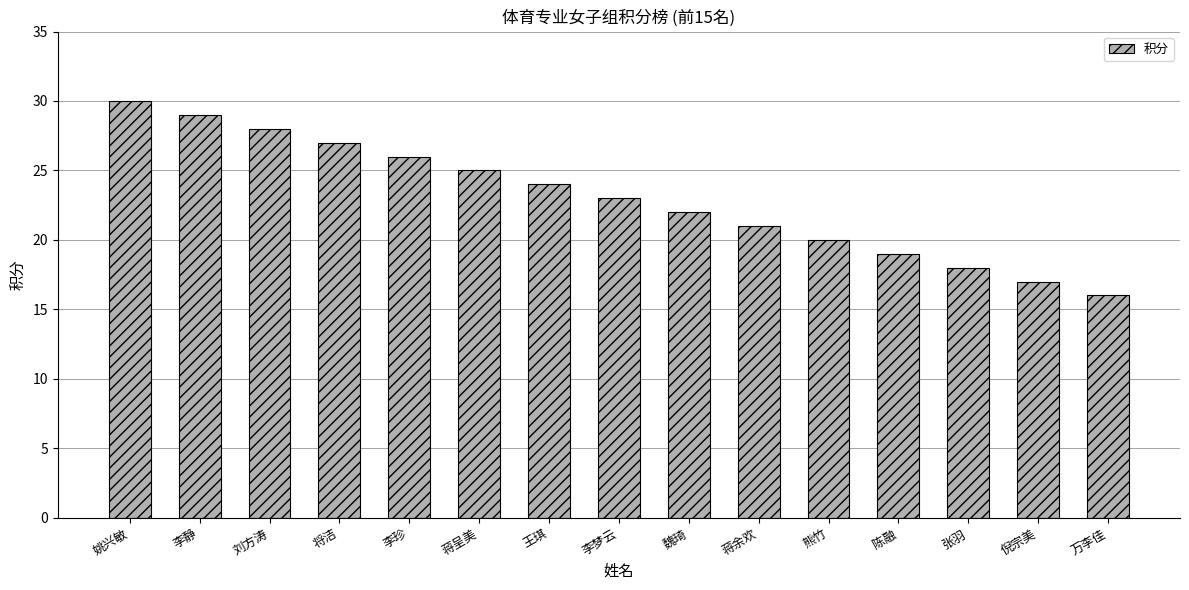

What is the difference between the second highest and minimum values?

13